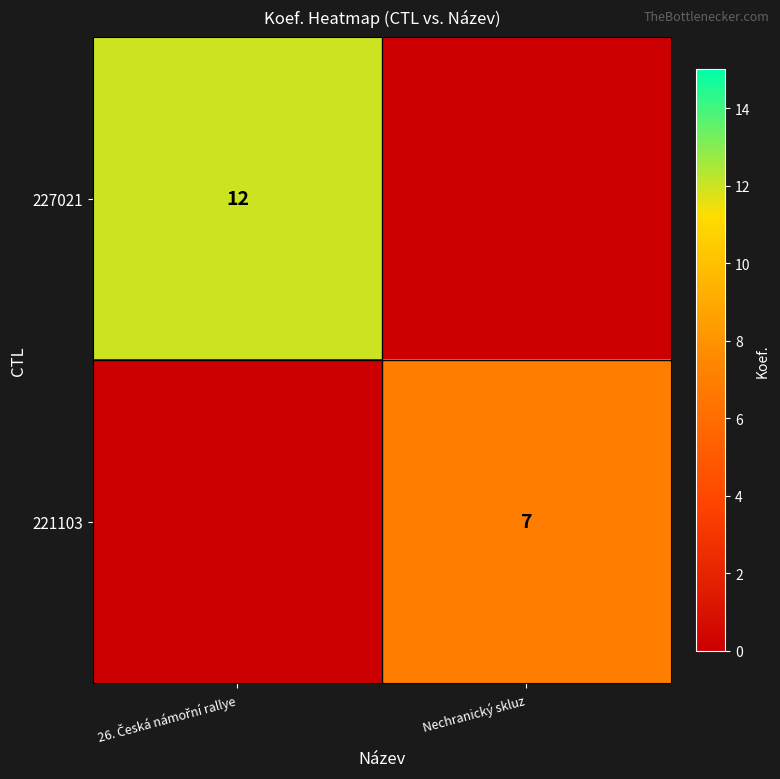

What is the total value across all series at 26. Česká námořní rallye?

12